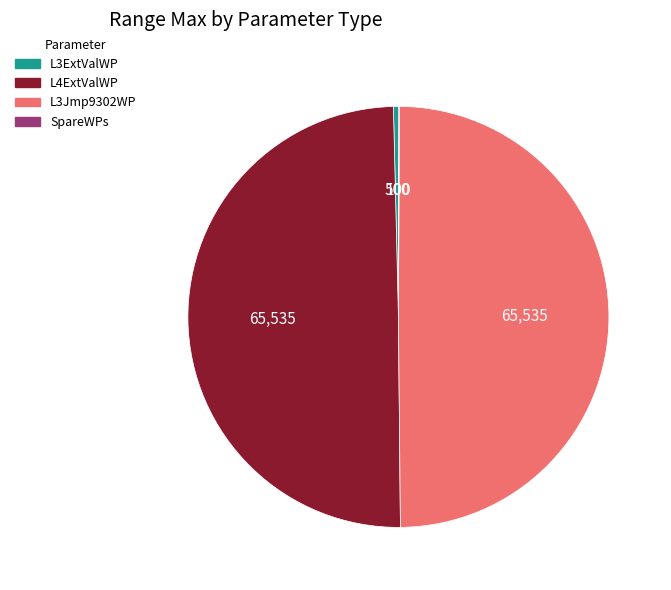

Combined, do L3Jmp9302WP and L4ExtValWP account for over 50%?

Yes